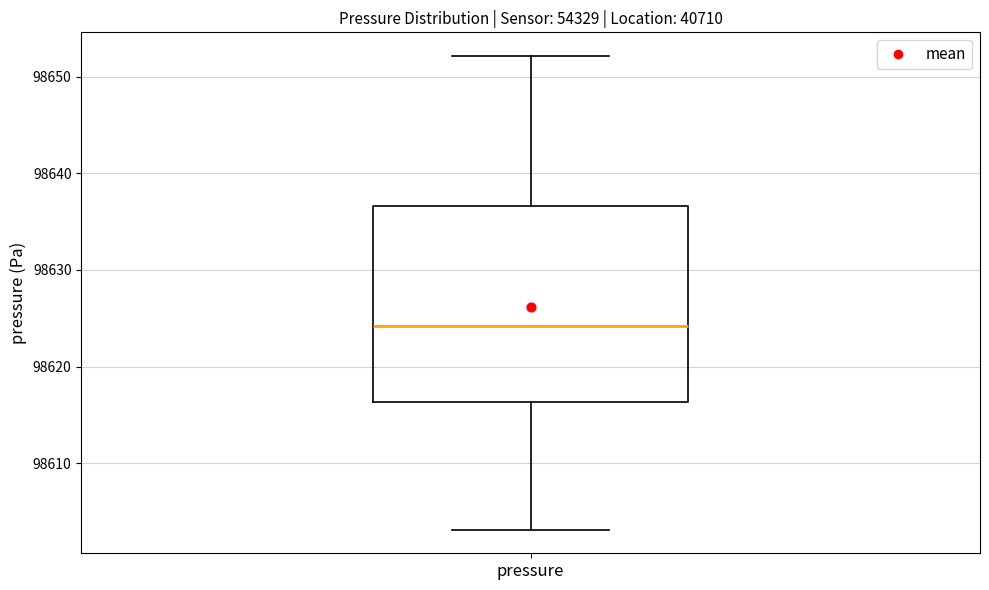

Where does the median line of the box for pressure sit on the y-axis? The values are not printed on the chart, so give them approximately, as read against the axis.

98624